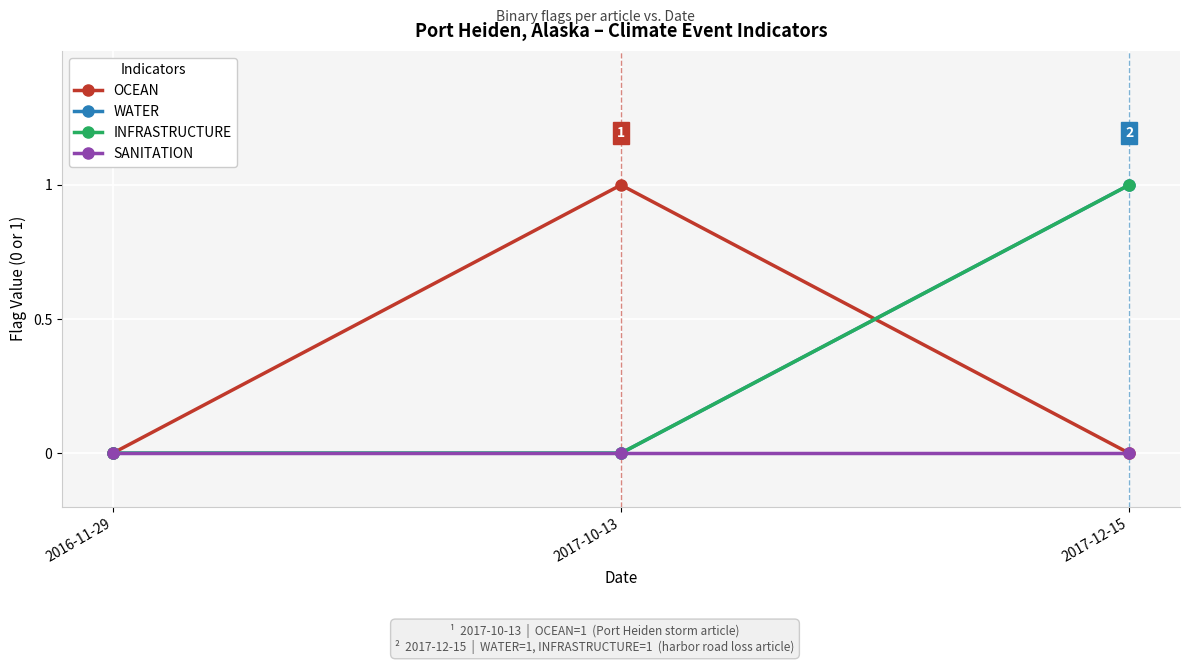

The WATER series shows 0 at 2017-12-15. True or false?

False